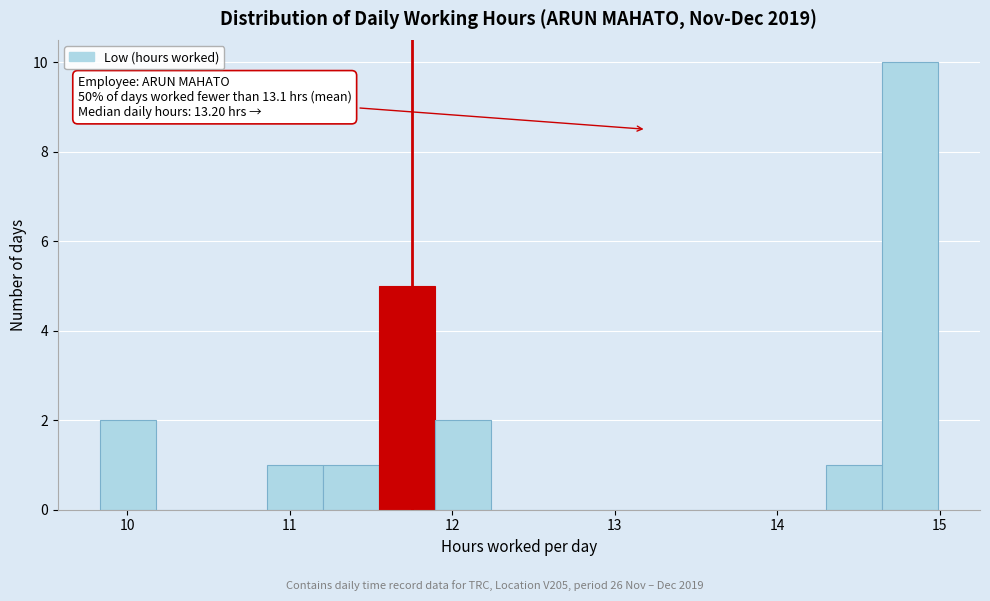

Around what value on the x-axis is the tallest bar? Give the approximate position of its centre, as read against the axis.

14.8